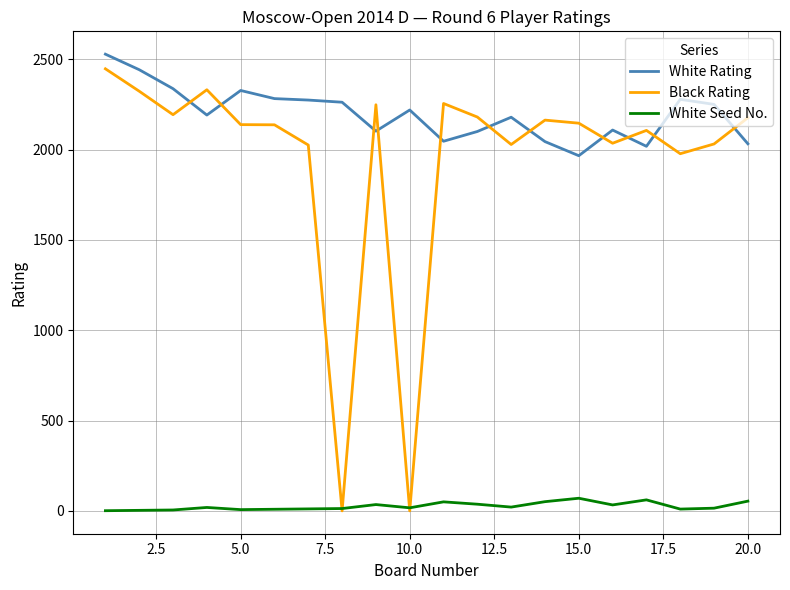

True or false: White Seed No. and White Rating intersect in this chart.

False